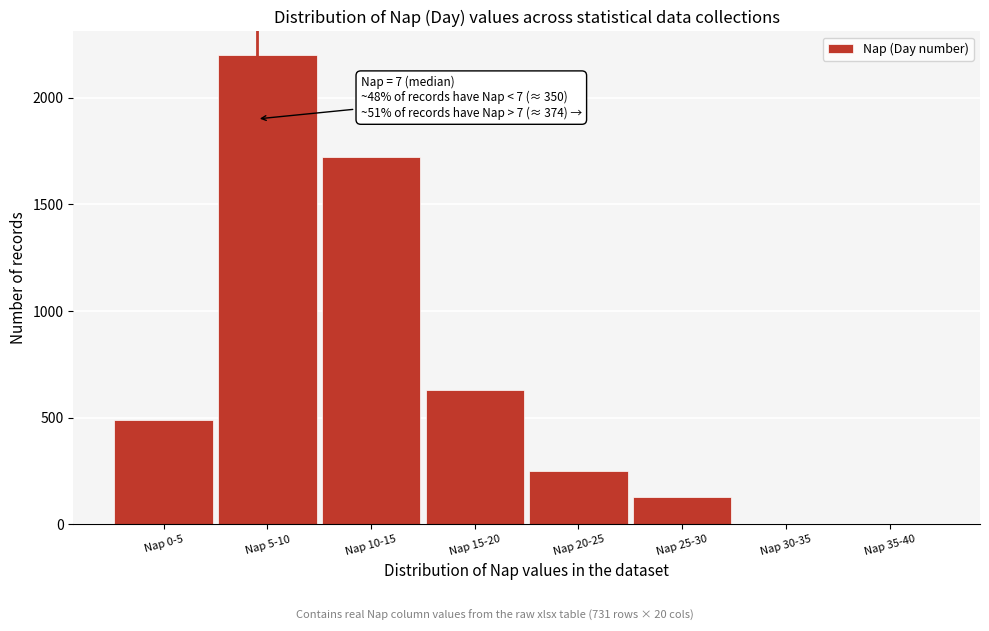

Reading left to right, what are all the values shown in this chart?

Nap 0-5=490	Nap 5-10=2200	Nap 10-15=1720	Nap 15-20=630	Nap 20-25=250	Nap 25-30=130	Nap 30-35=0	Nap 35-40=0